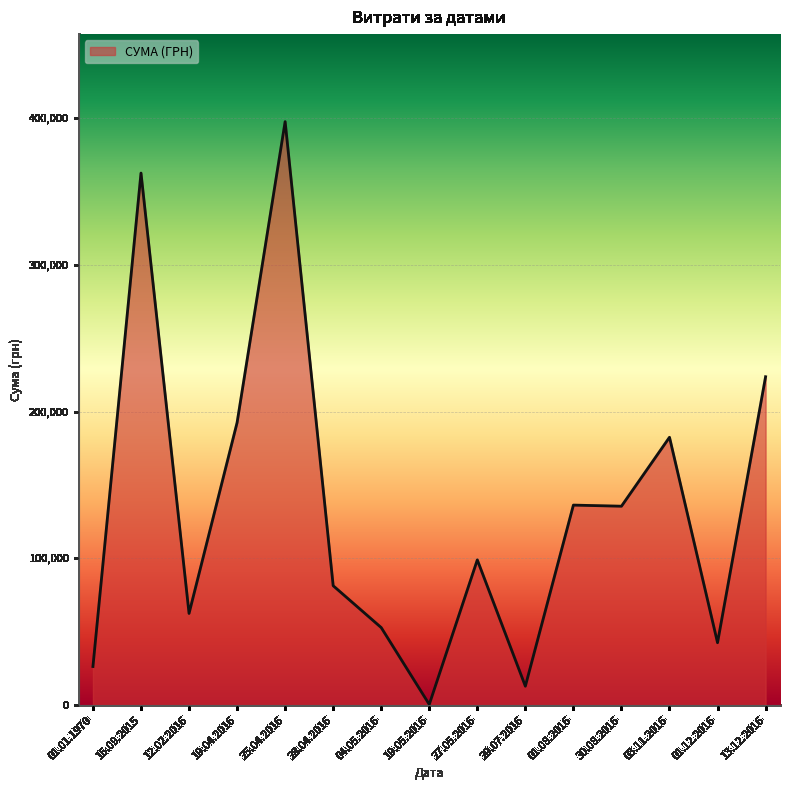

How many lines are shown in the chart?

1